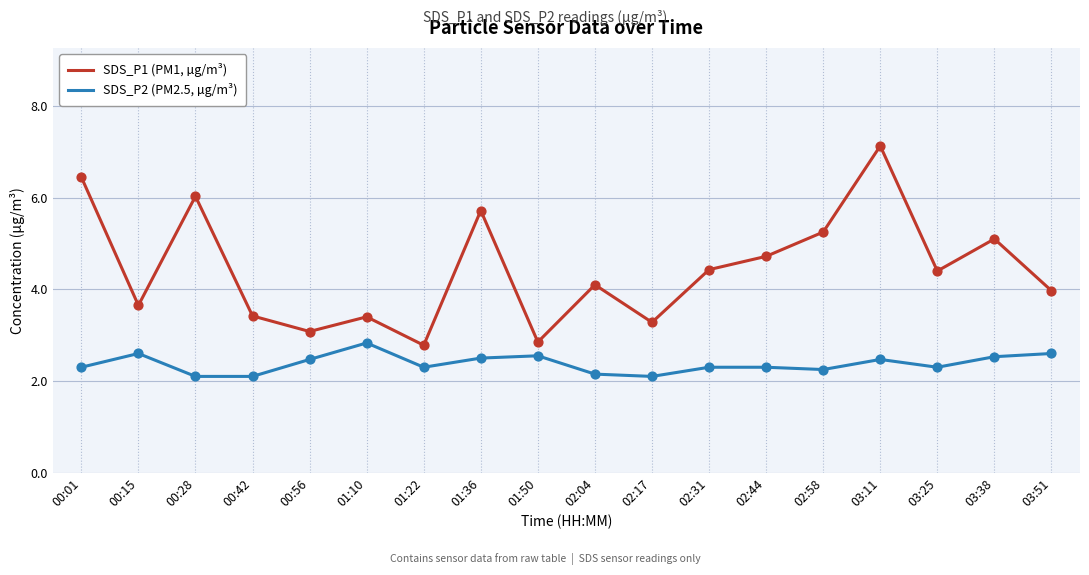

What are all the series names shown in the legend?

SDS_P1 (PM1, µg/m³), SDS_P2 (PM2.5, µg/m³)